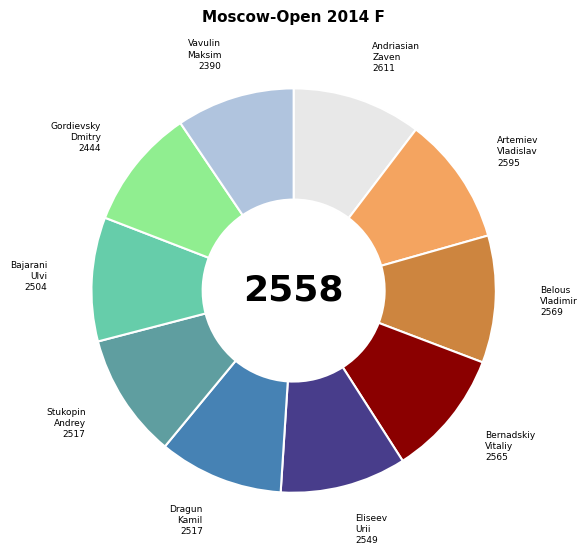

Is there any slice that represents more than half of the pie?

No